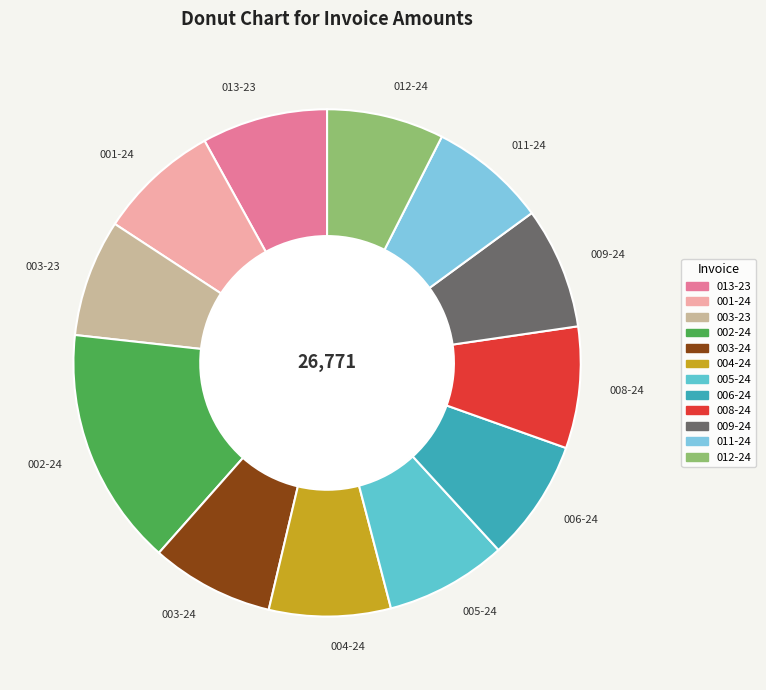

Which slice is the largest?

002-24